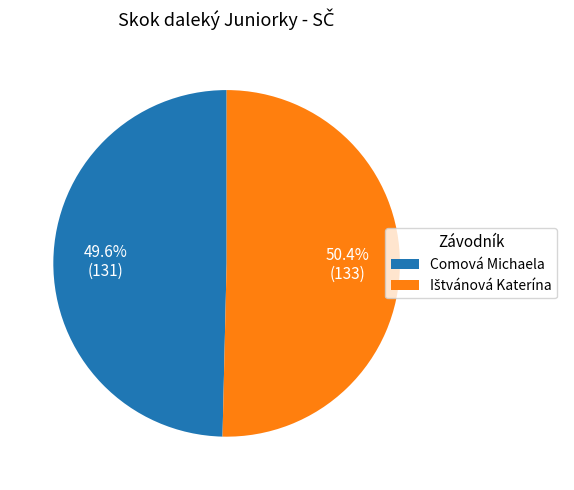

To the nearest percent, what is the average slice percentage?

50%